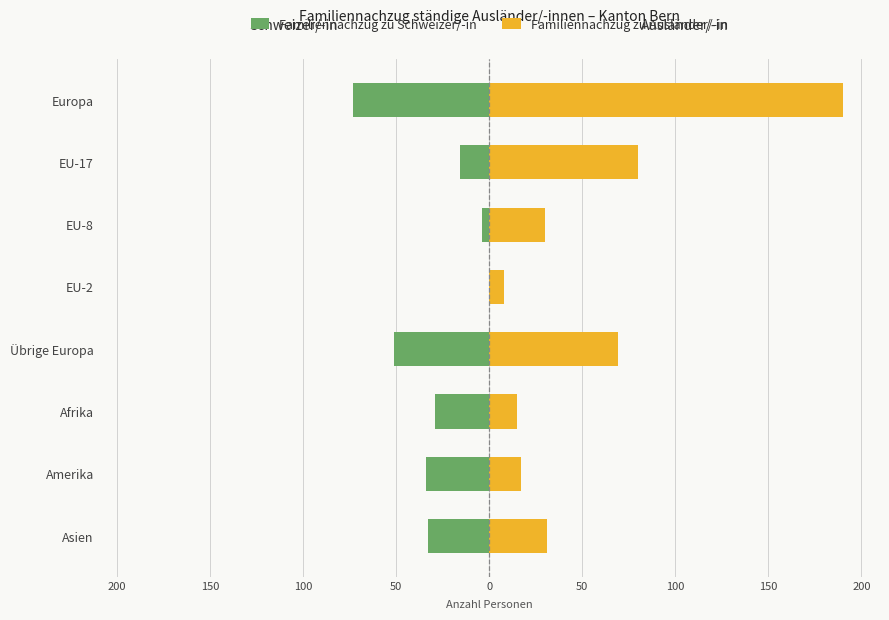

Count the number of data series in this chart.

2